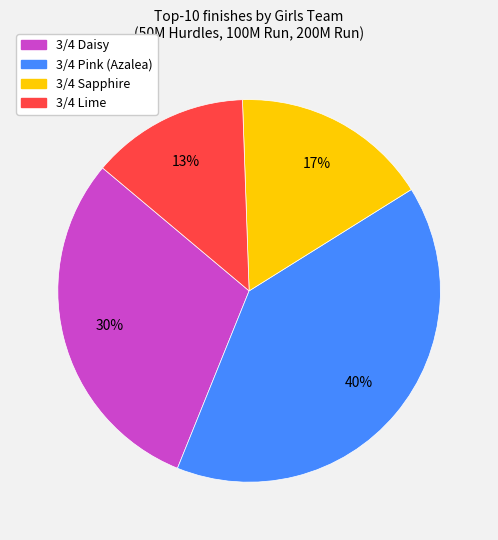

Is there any slice that represents more than half of the pie?

No